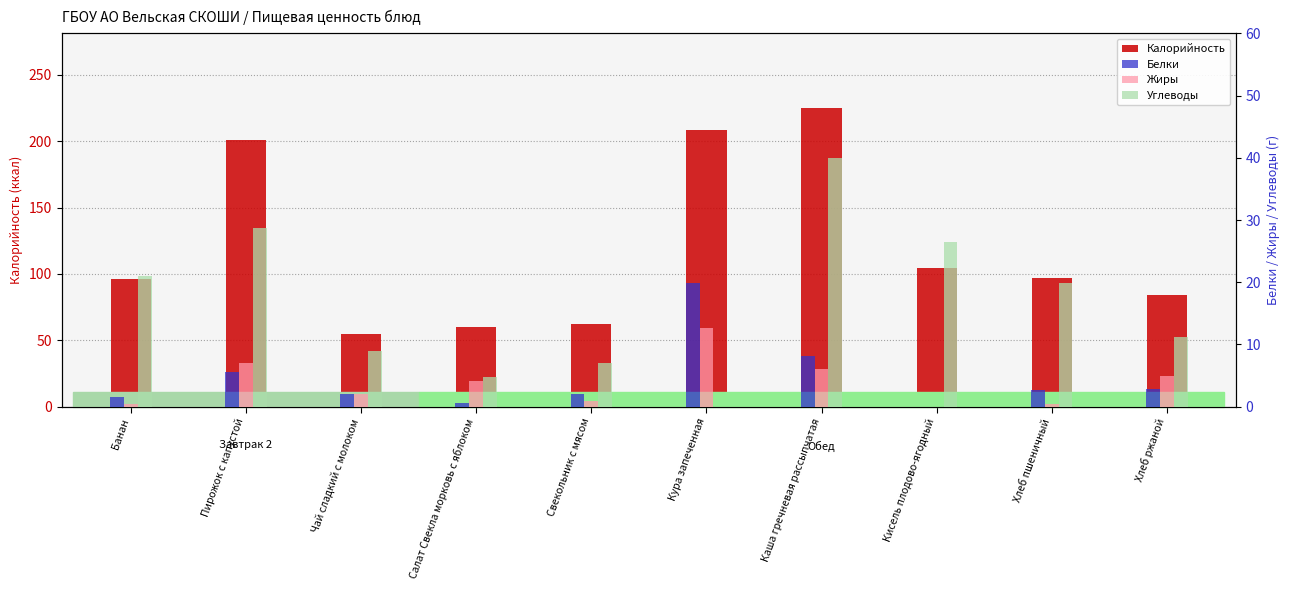

Which series has the largest range (max minus min)?

Калорийность